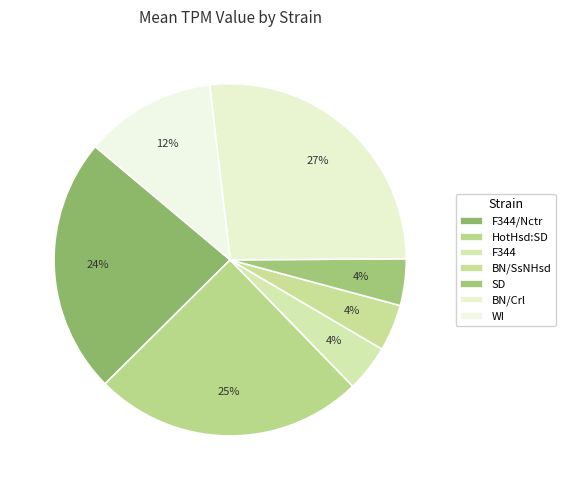

How many slices are in this pie chart?

7